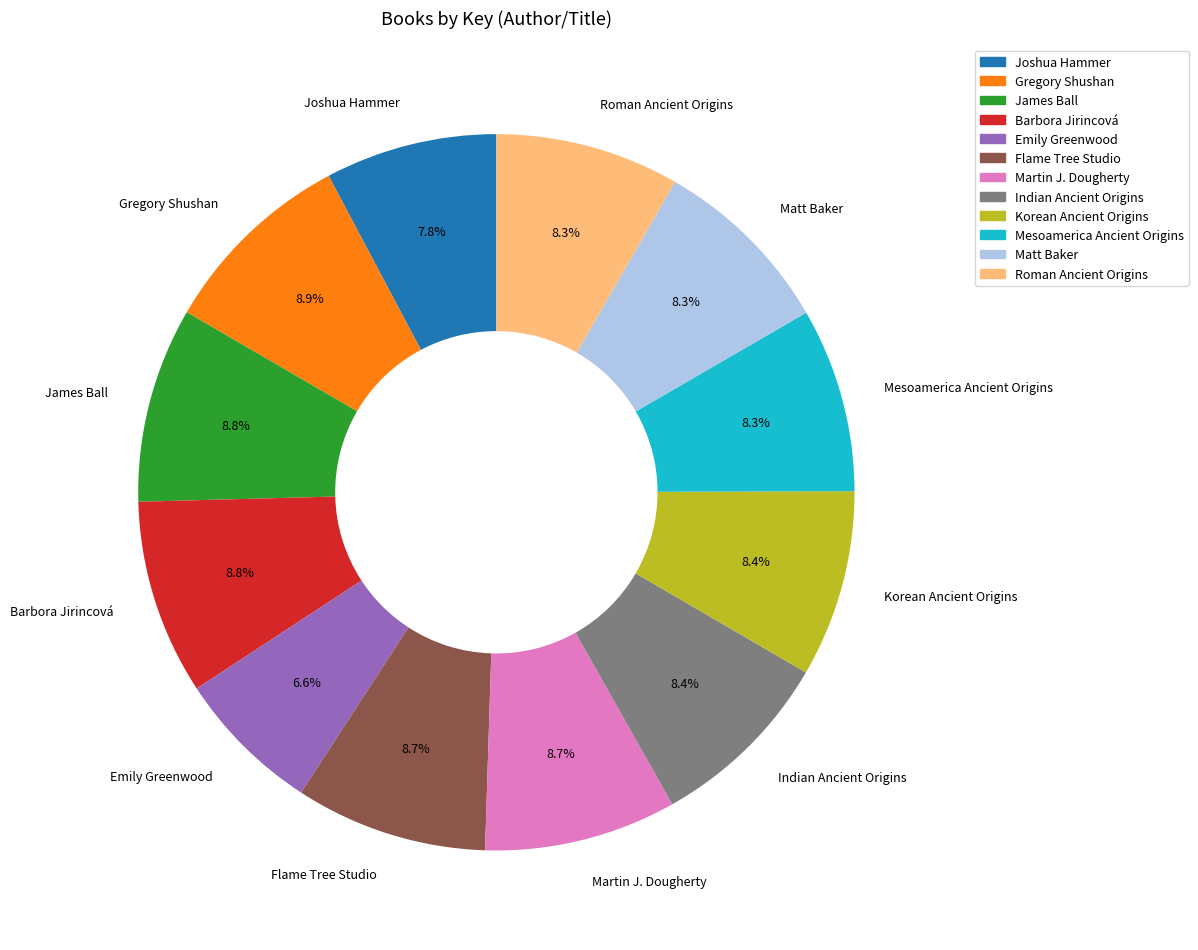

The Joshua Hammer slice represents 13% of the pie. True or false?

False